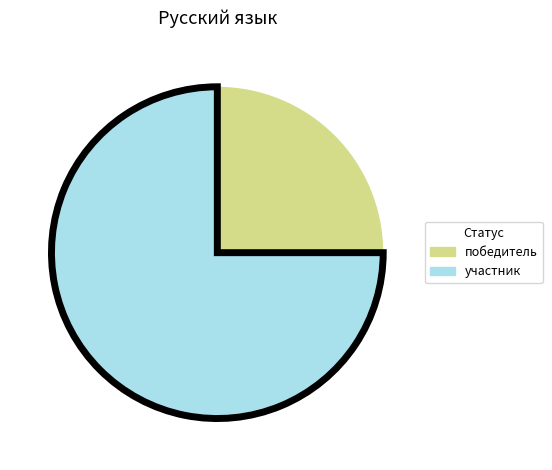

Which has a higher value, участник or победитель?

участник